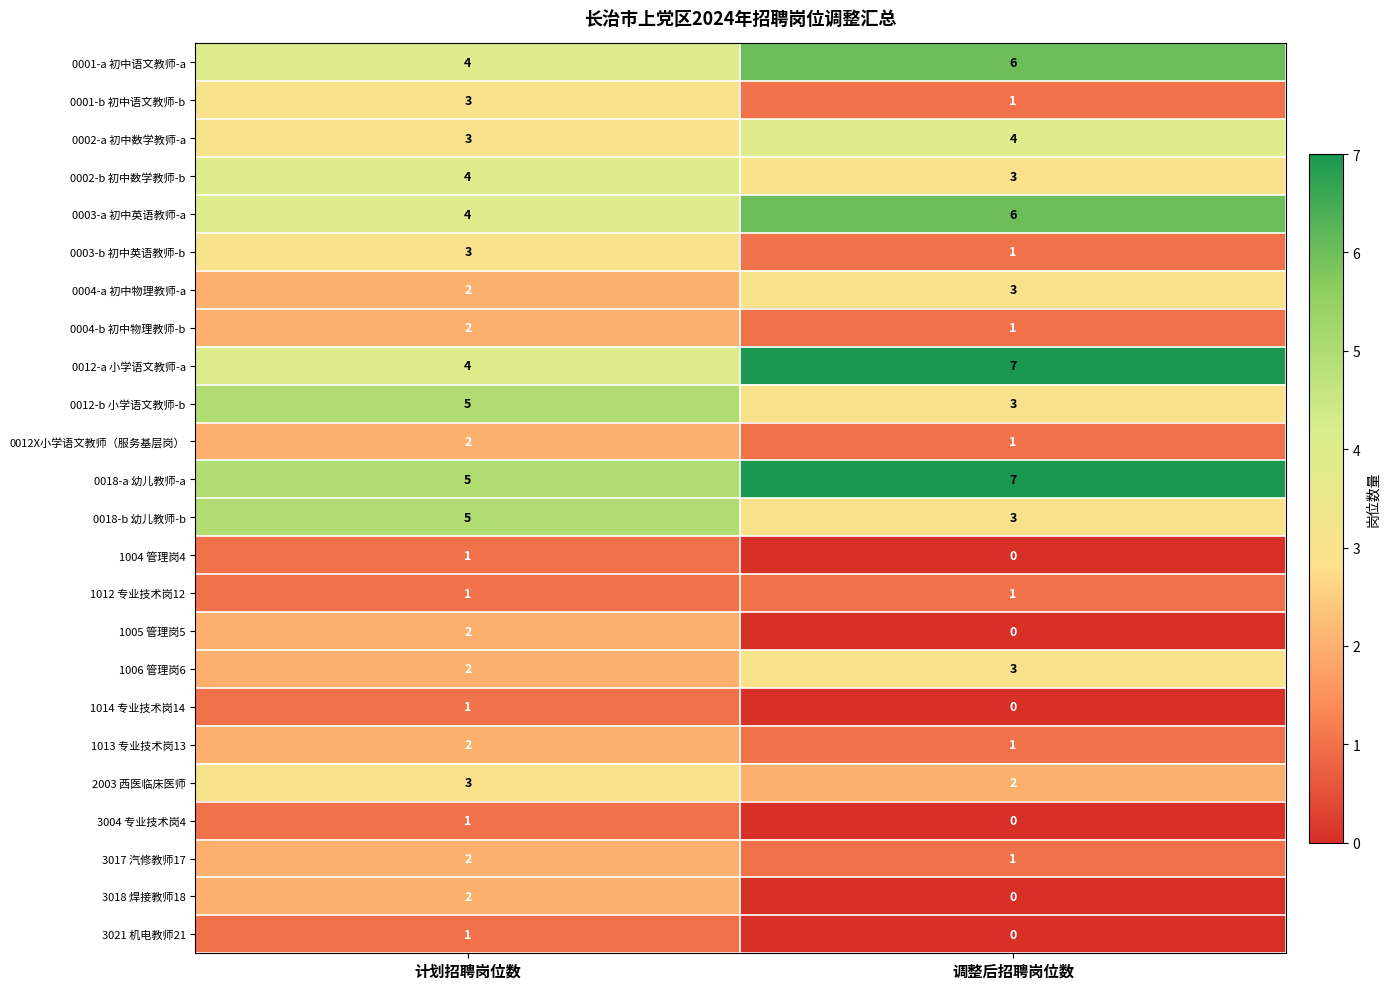

What is the sum of all 0001-a 初中语文教师-a values?

10